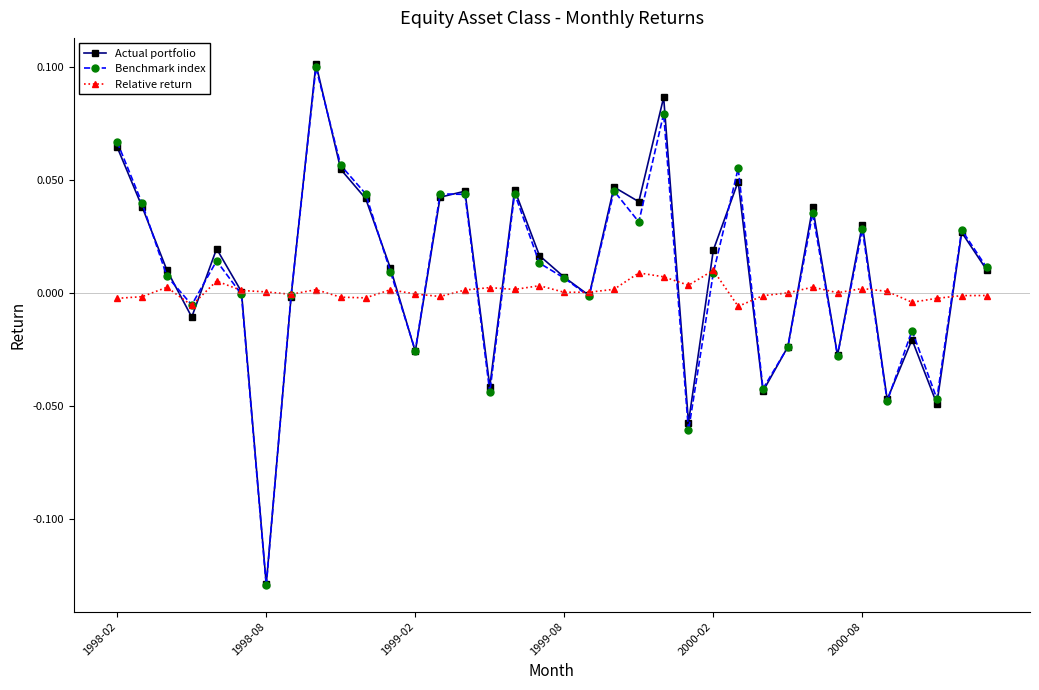

In Benchmark index, how many points are lower than both neighbors (excluding endpoints)?

11